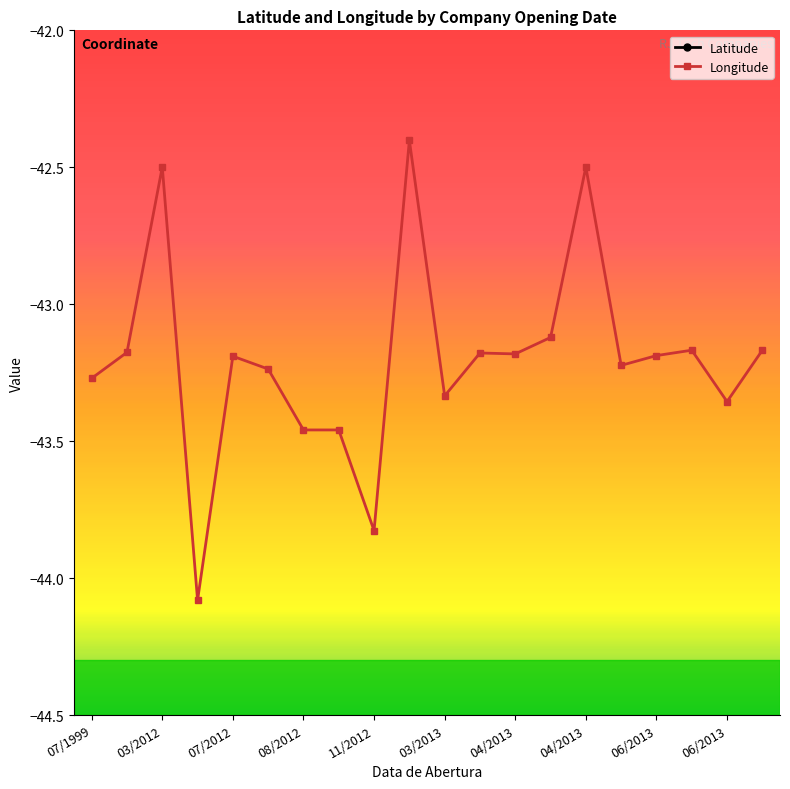

Does the chart have visible grid lines?

No